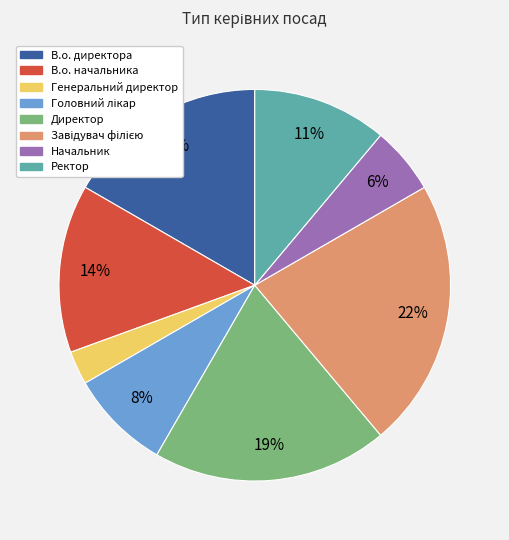

Is Директор the majority of the pie?

No